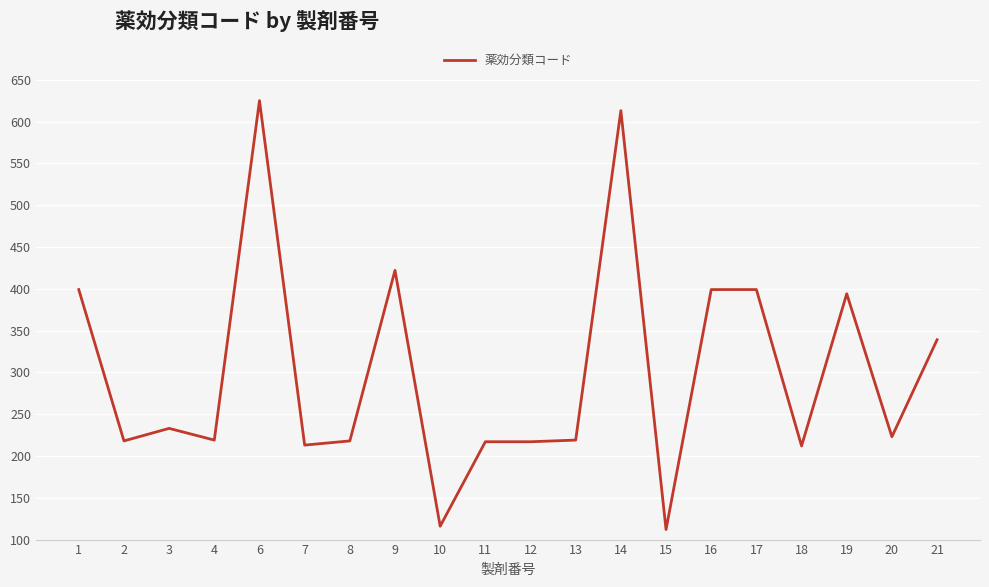

The value at 1 is 399. True or false?

True